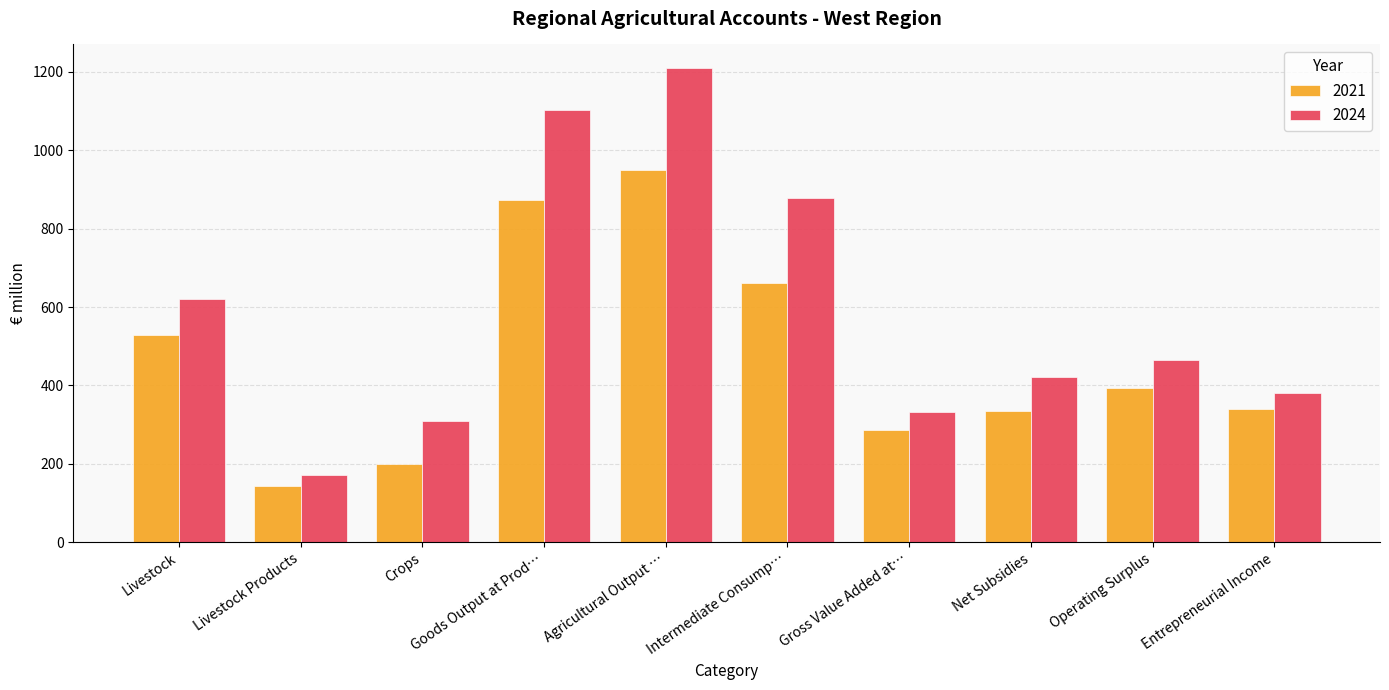

At Net Subsidies, list the series in order from largest to smallest.

2024, 2021